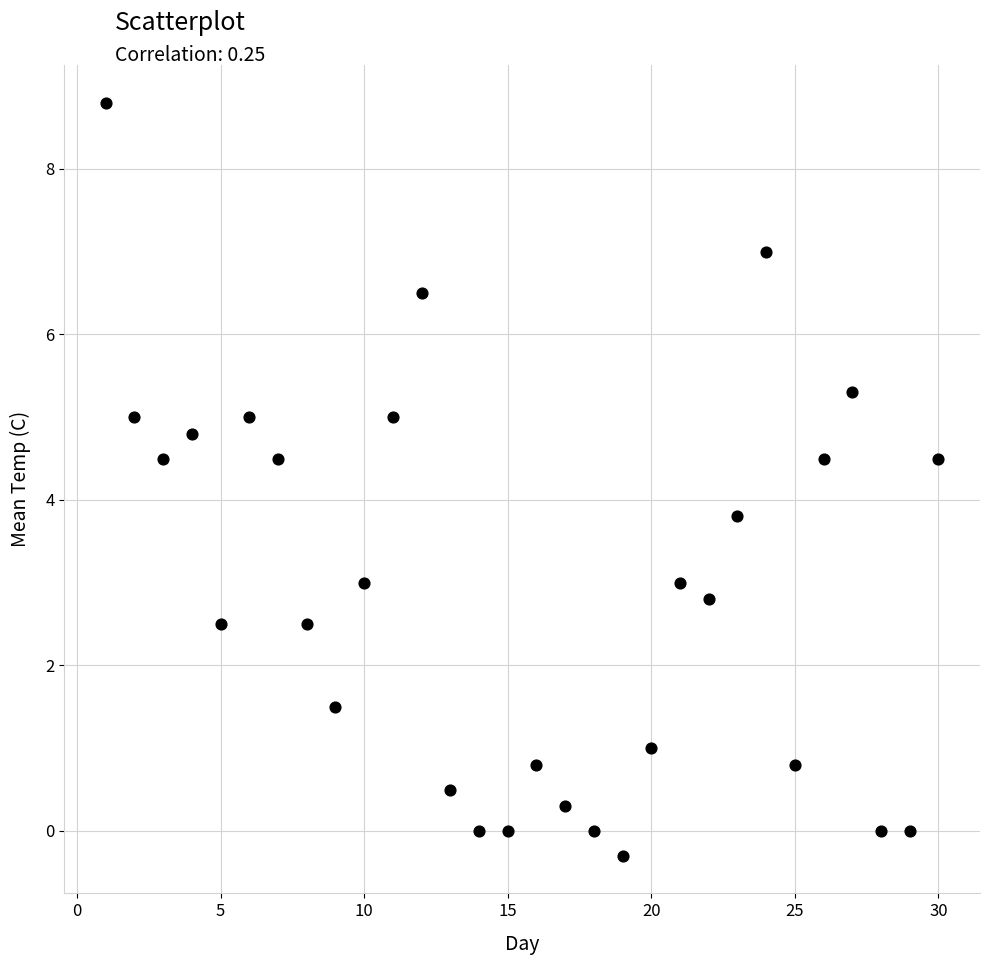

What Y value in the scatter plot is closest to 4?

3.8